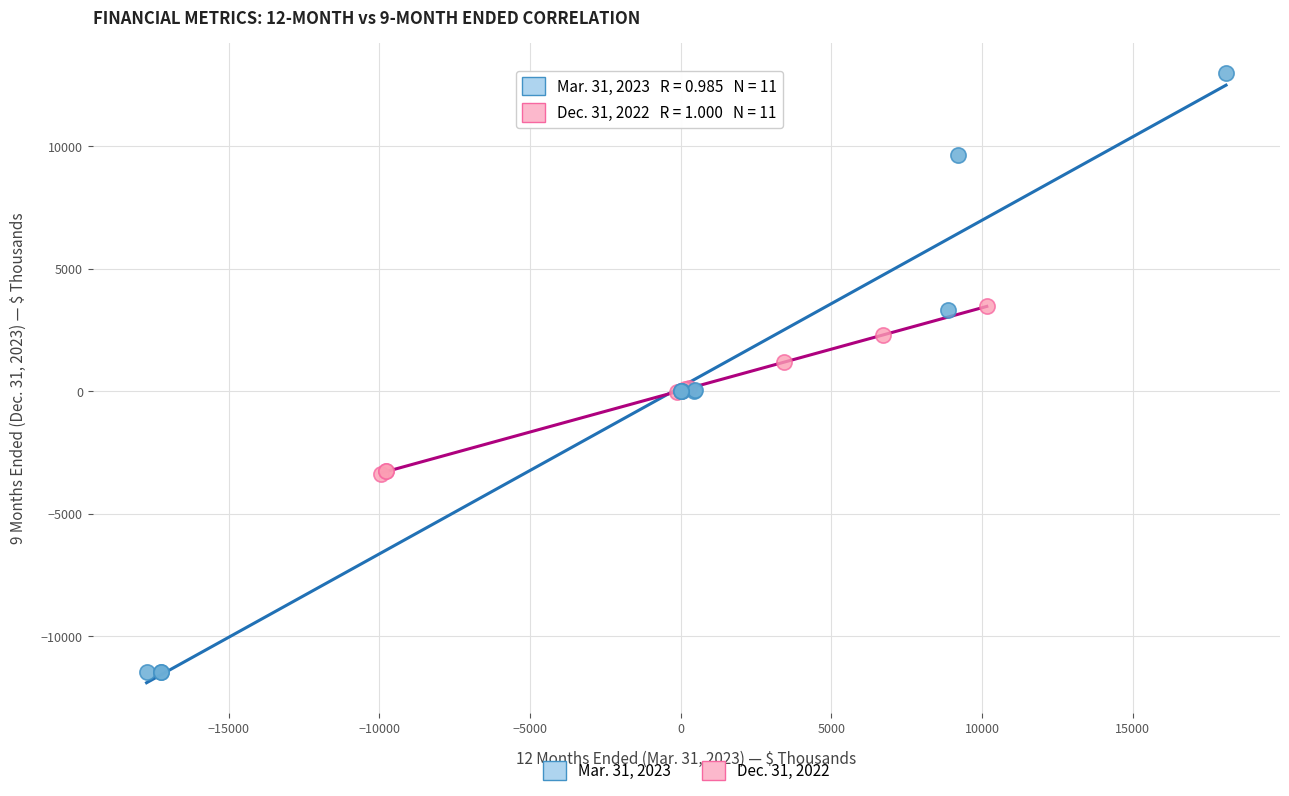

What are all the series names shown in the legend?

Mar. 31, 2023, Dec. 31, 2022